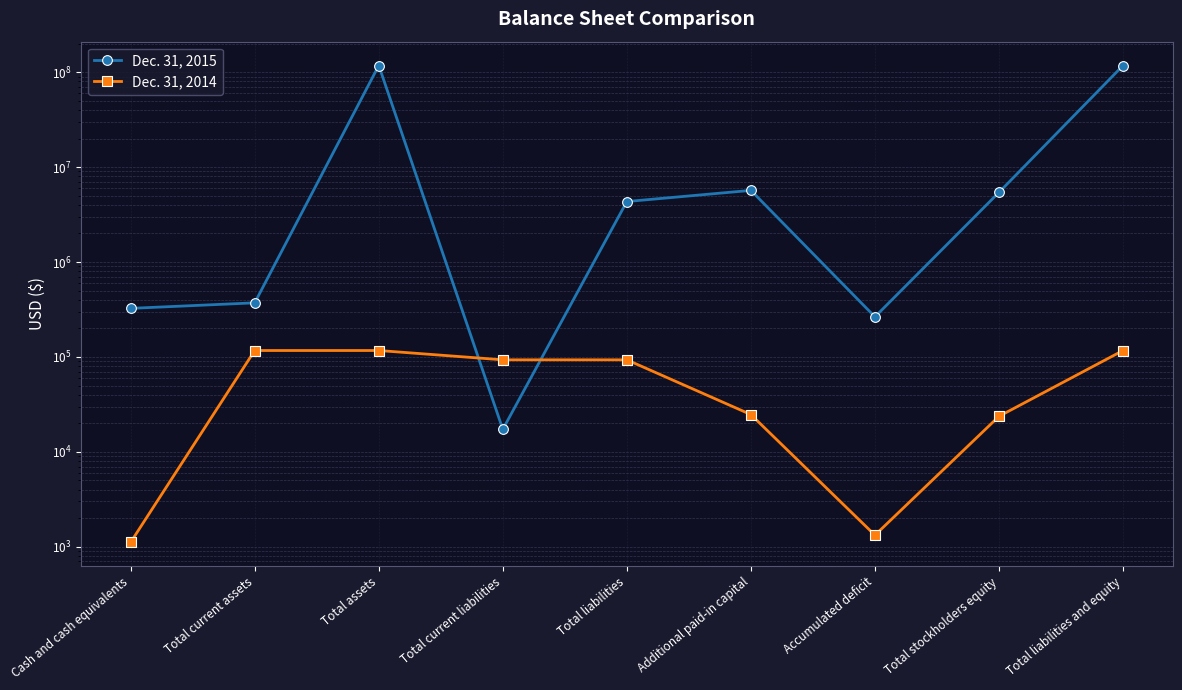

After their last crossing, which series has the higher values: Dec. 31, 2015 or Dec. 31, 2014?

Dec. 31, 2015